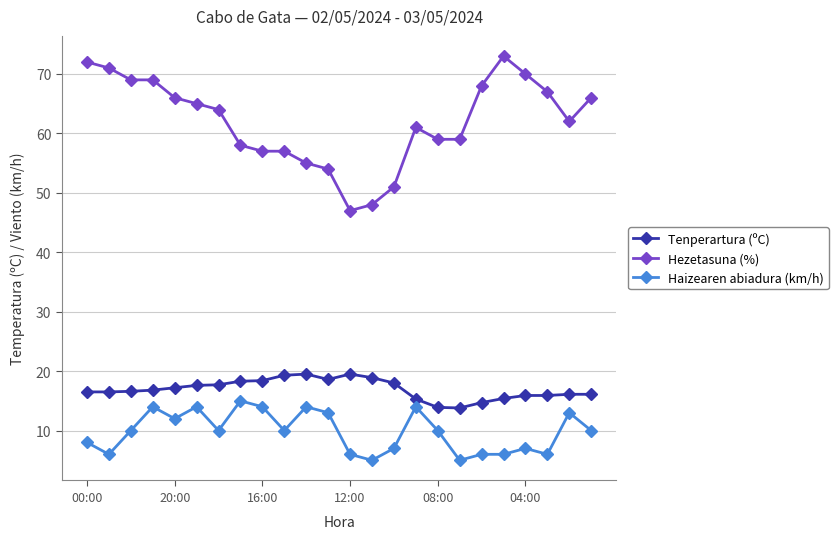

At how many categories does at least one series exceed 26?

24